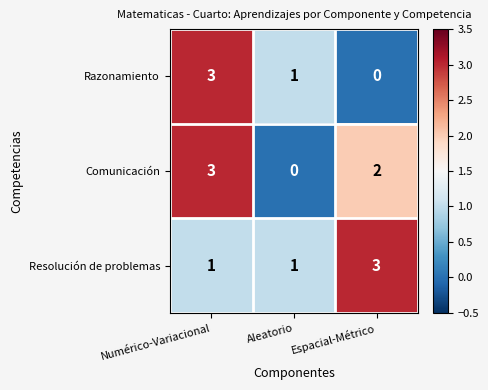

At how many categories does at least one series exceed 0?

3